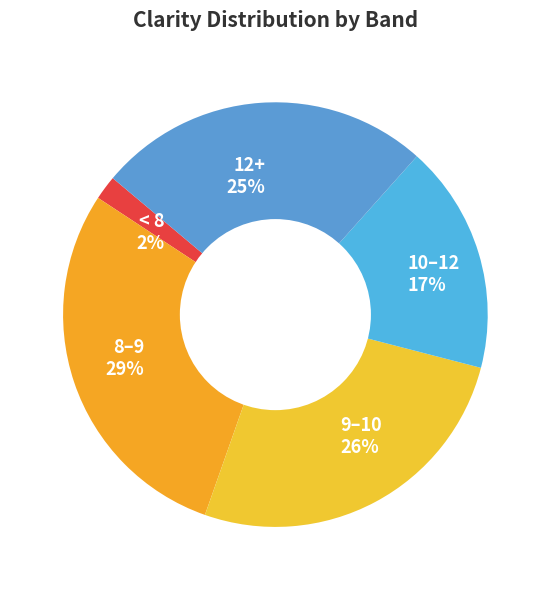

Combined, do 9–10 26% and 8–9 29% account for over 50%?

Yes